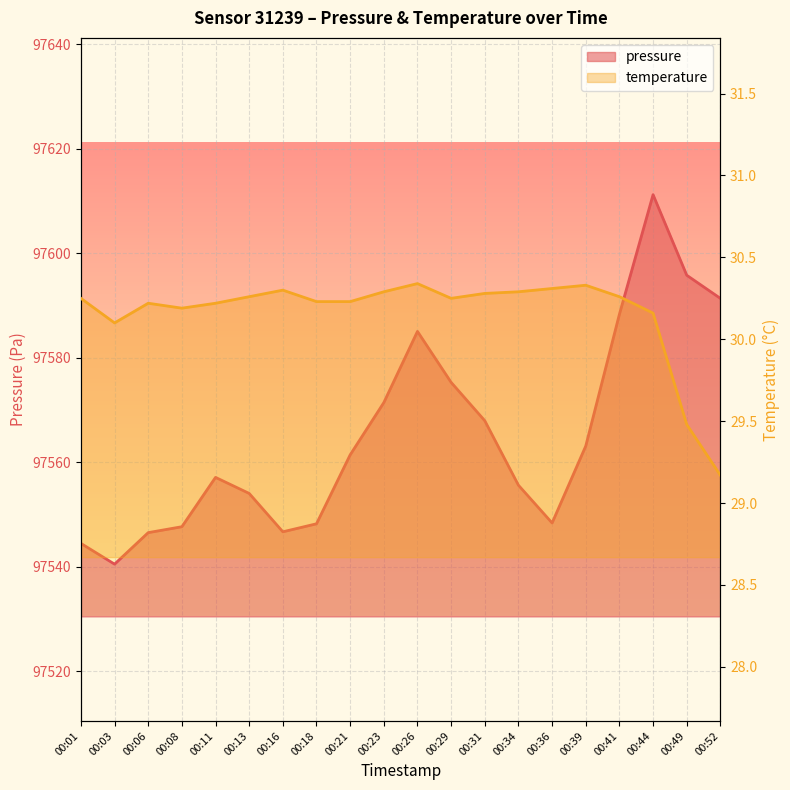

Which series has the widest spread of values?

pressure